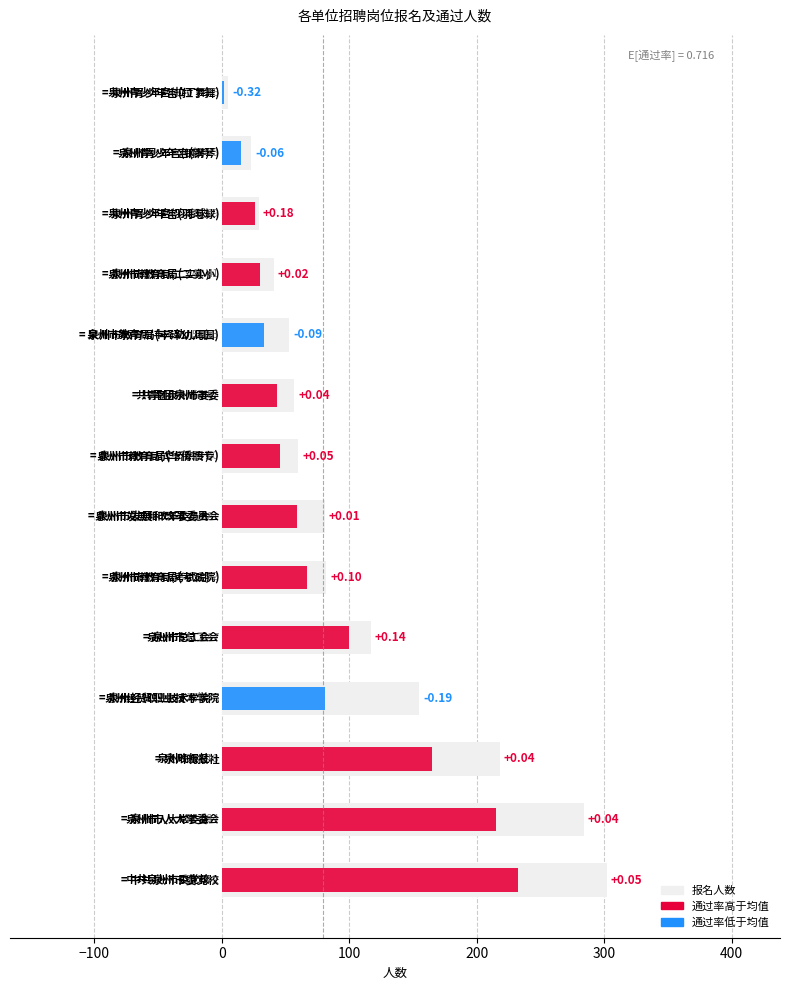

How many bars are there in total?

14